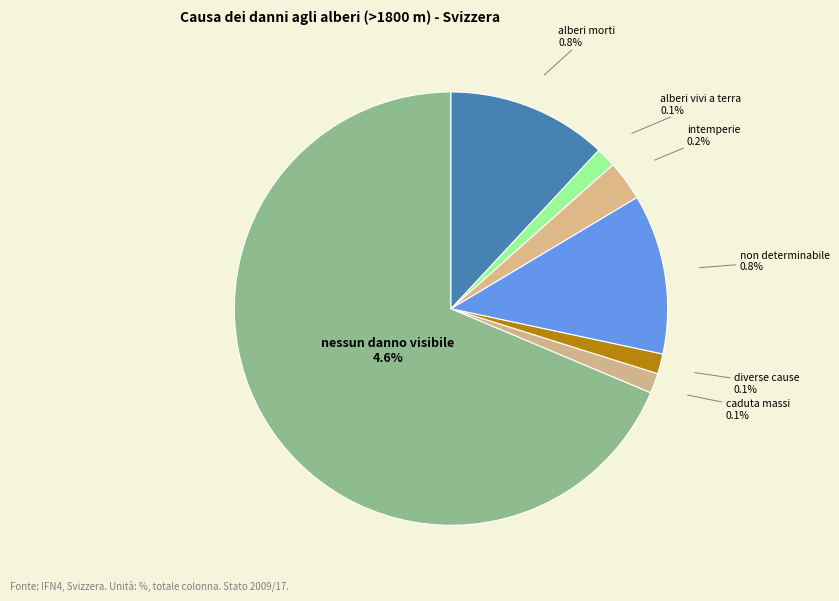

What portion of the pie excludes altra attività umana?

100.0%